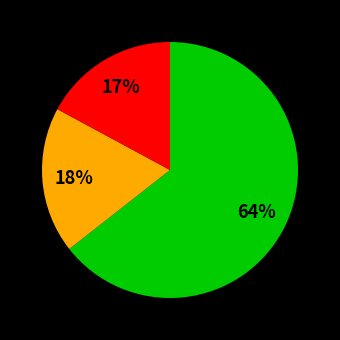

Does any single category account for the majority?

Yes